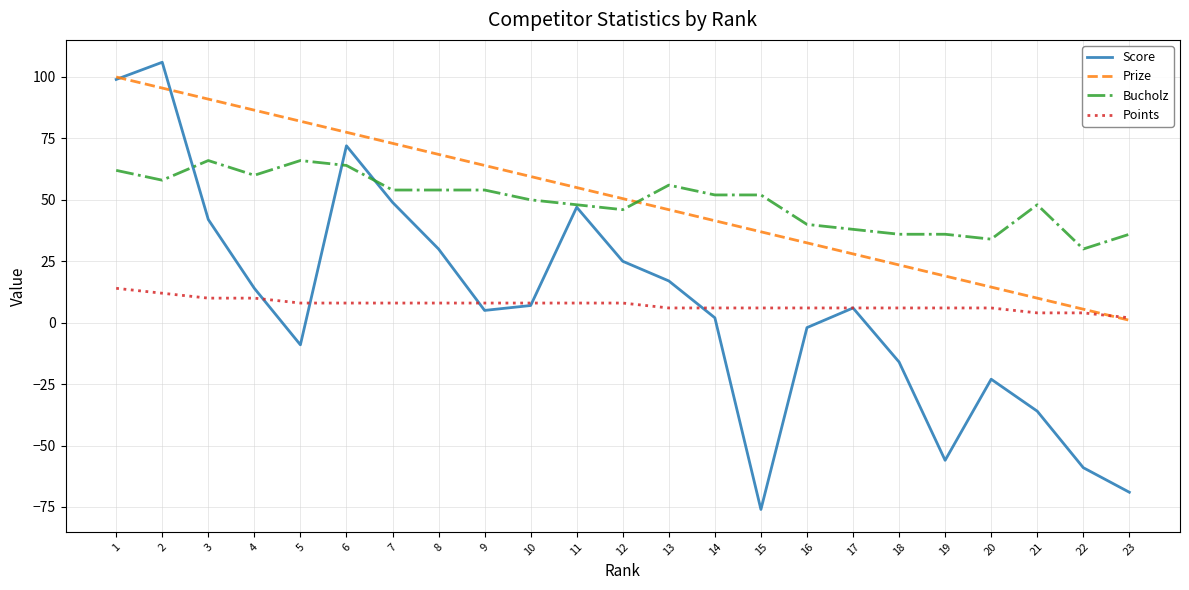

What is the difference between the second highest and minimum values in the Bucholz series?

36.0